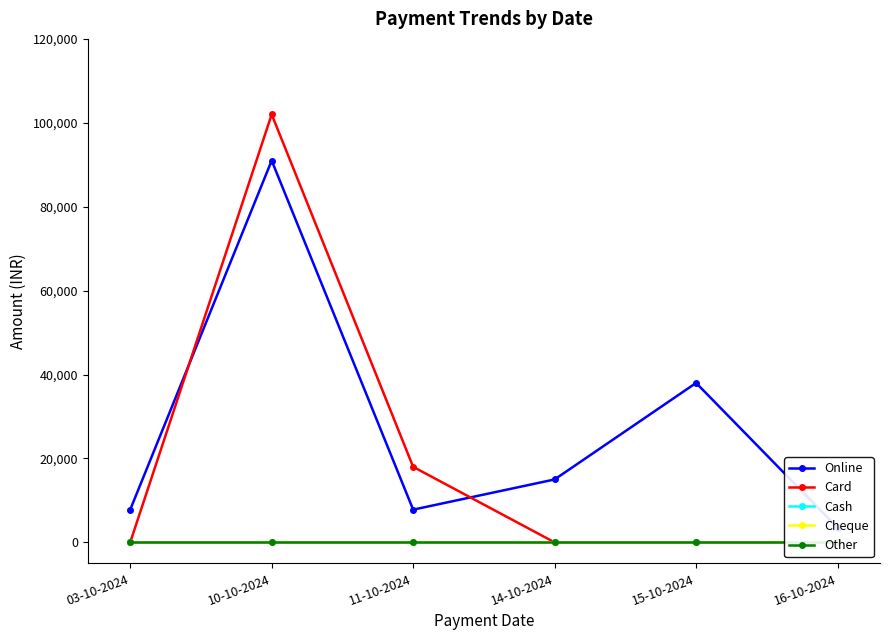

What is the label of the 3rd point from the right?

14-10-2024